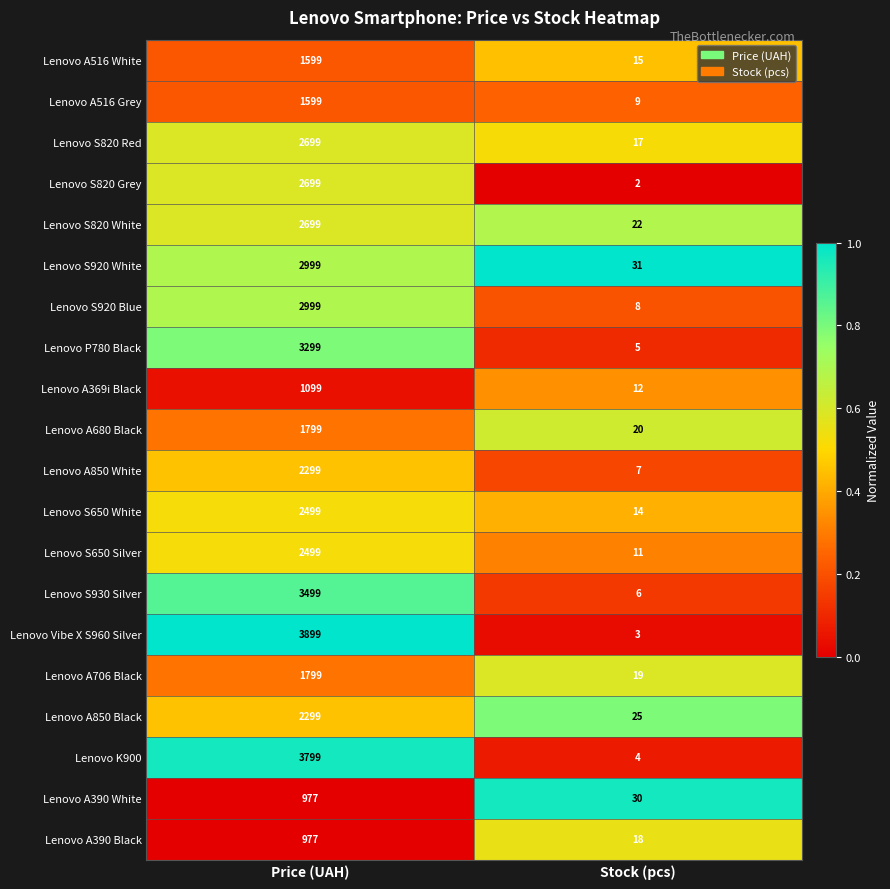

What is the difference between the Lenovo Vibe X S960 Silver values at Stock (pcs) and Price (UAH)?

3896